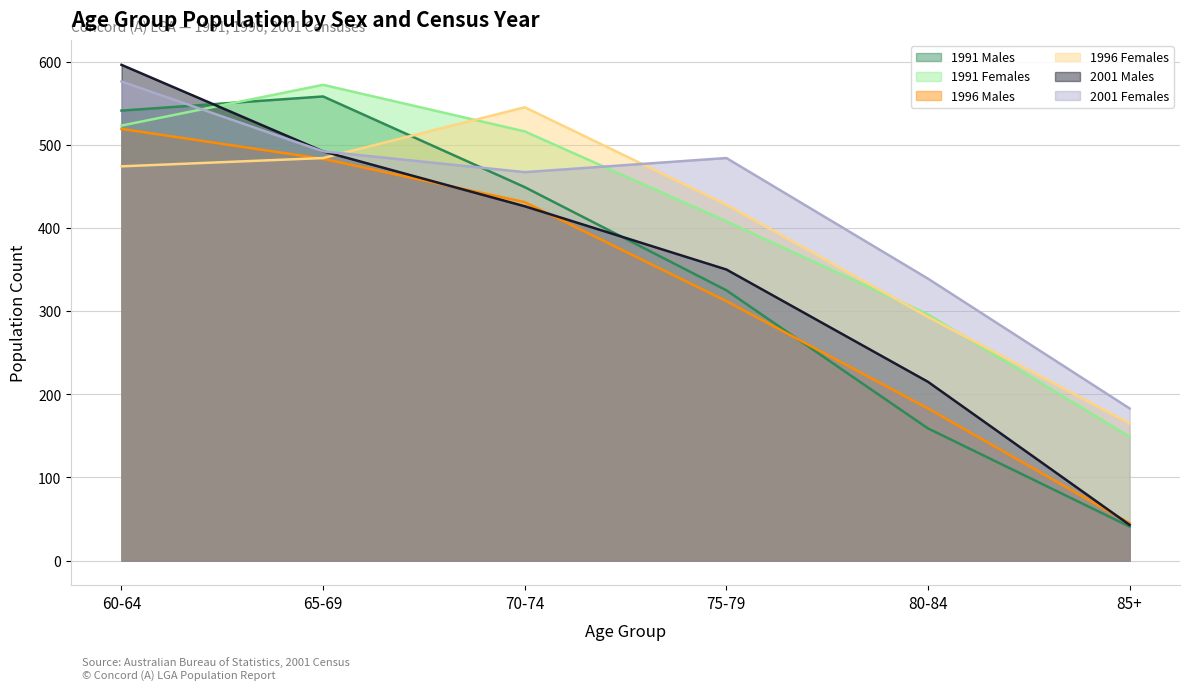

What is the label of the 2nd point from the right?

80-84